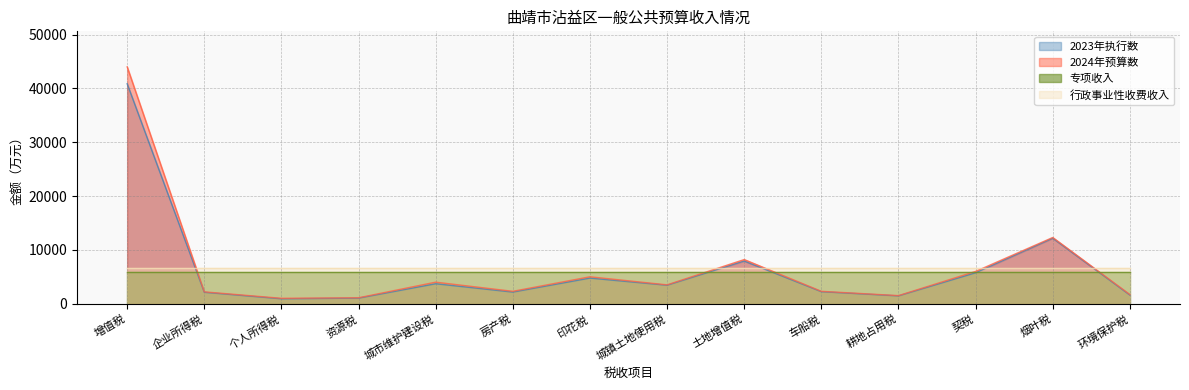

What is the sum of all 2023年执行数 values?

90067